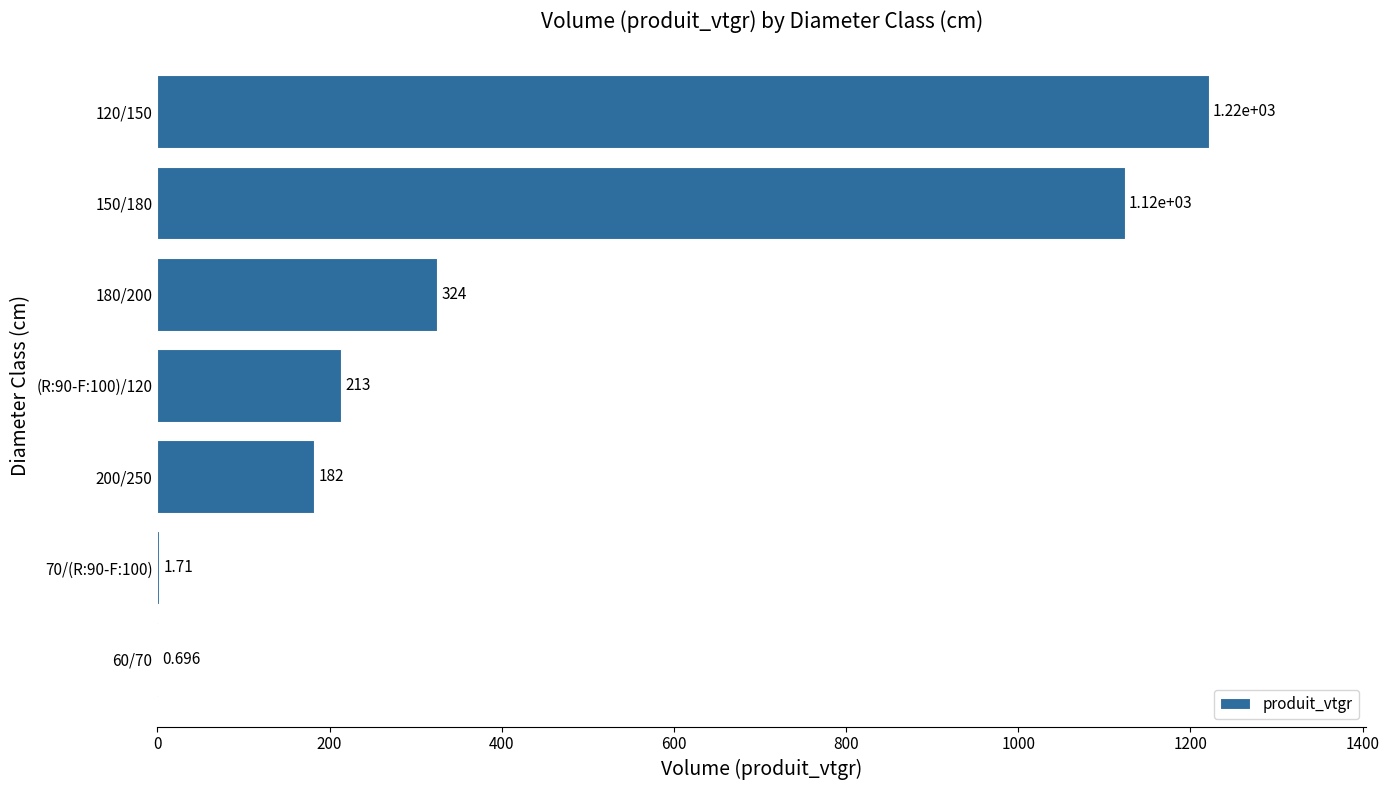

At which label is the value closest to 610?

180/200